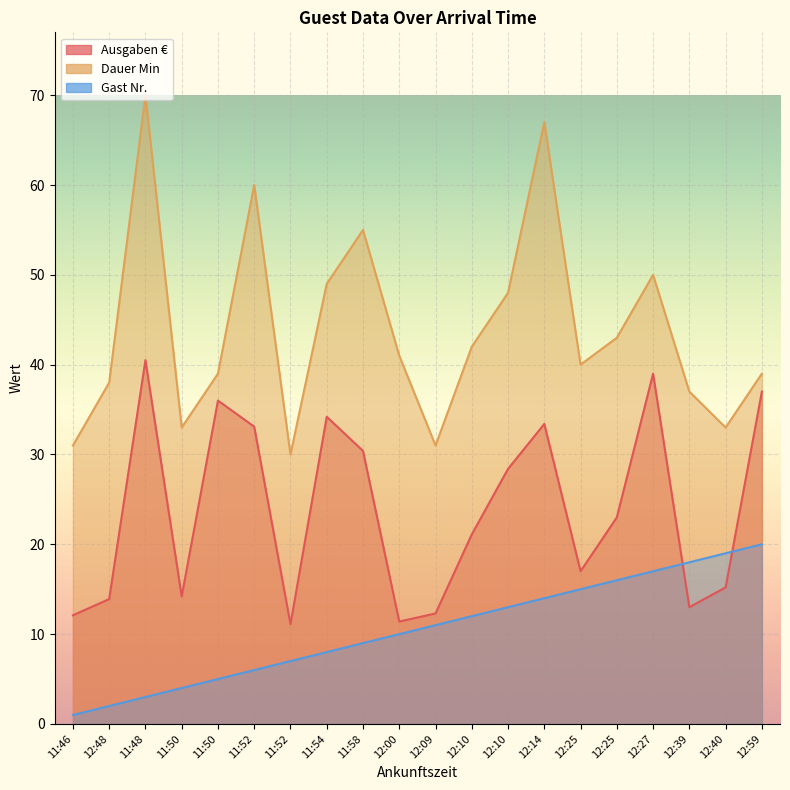

What is the total value across all series at 12:14?

114.4